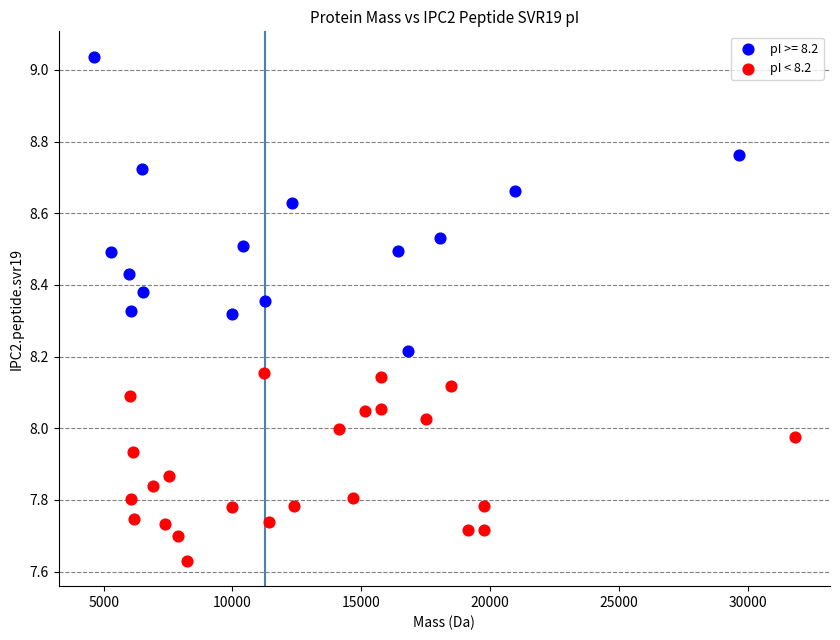

Which series contains the lowest Y value?

pI < 8.2